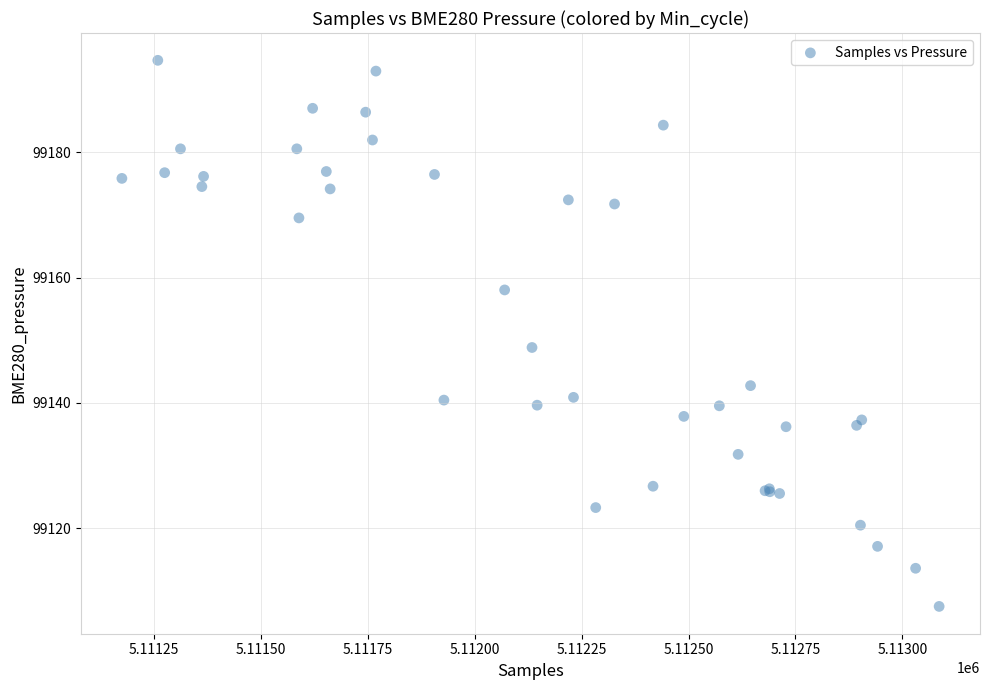

What Y value in the scatter plot is closest to 99151?

99148.8